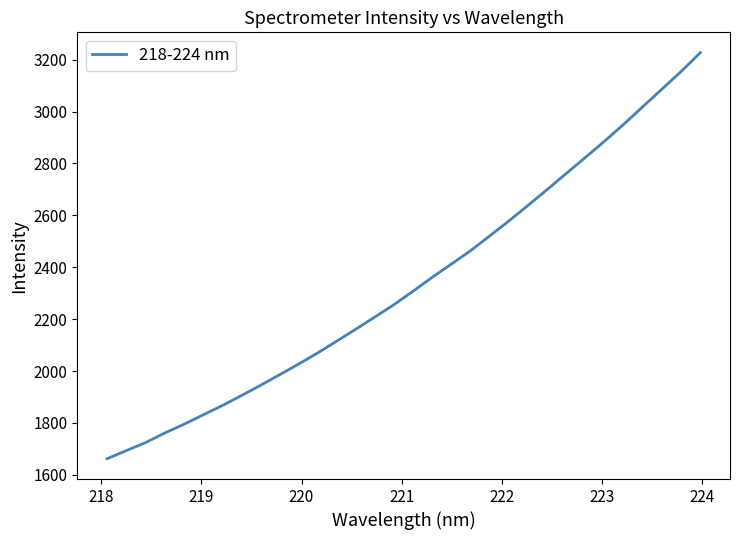

What is the difference between the maximum and minimum values?

1564.7